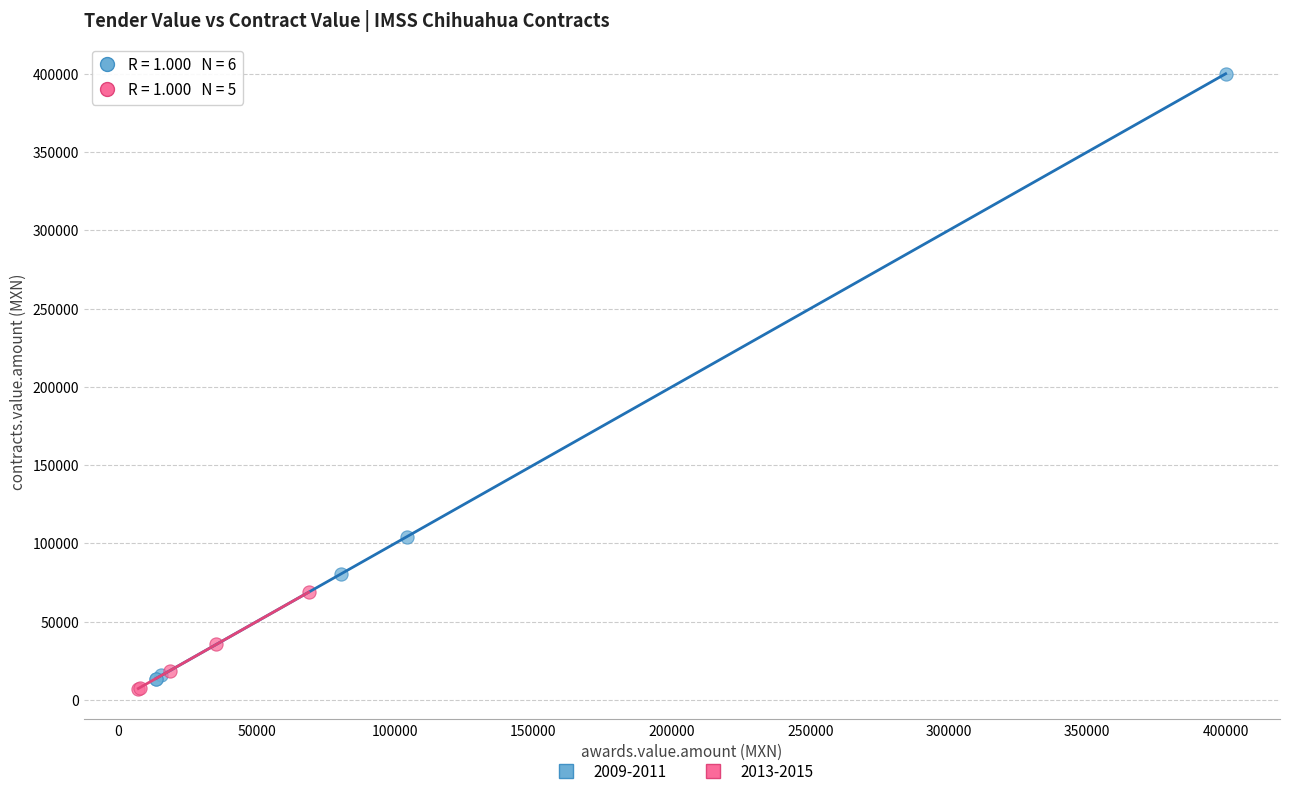

What are all the series names shown in the legend?

2009-2011, 2013-2015